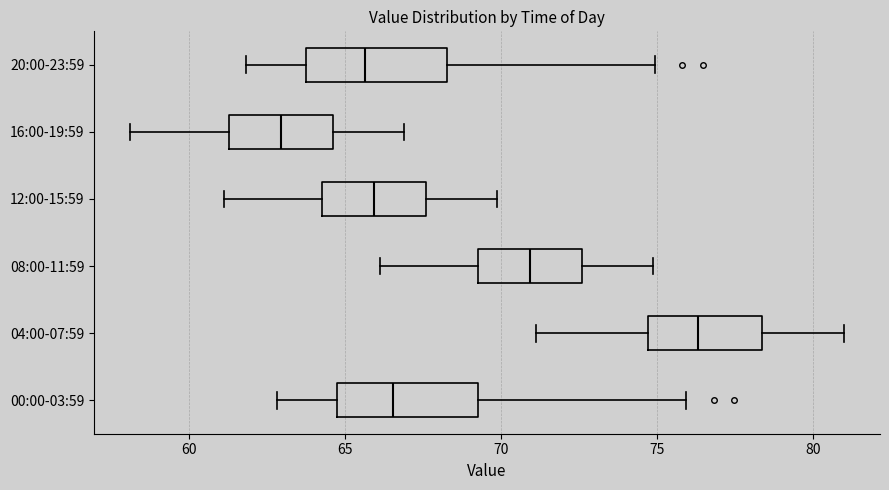

Reading bottom to top, transcribe this box plot: for each box, give where its median line is, the range the box spans, and where its two whiskers end, as read against the x-axis. The values are not printed on the chart, so give them approximately, as read against the axis.

00:00-03:59: median 66.5, box 65.0 to 69.5, whiskers 63.0 to 76.0
04:00-07:59: median 76.5, box 74.5 to 78.5, whiskers 71.0 to 81.0
08:00-11:59: median 71.0, box 69.5 to 72.5, whiskers 66.0 to 75.0
12:00-15:59: median 66.0, box 64.5 to 67.5, whiskers 61.0 to 70.0
16:00-19:59: median 63.0, box 61.5 to 64.5, whiskers 58.0 to 67.0
20:00-23:59: median 65.5, box 64.0 to 68.5, whiskers 62.0 to 75.0